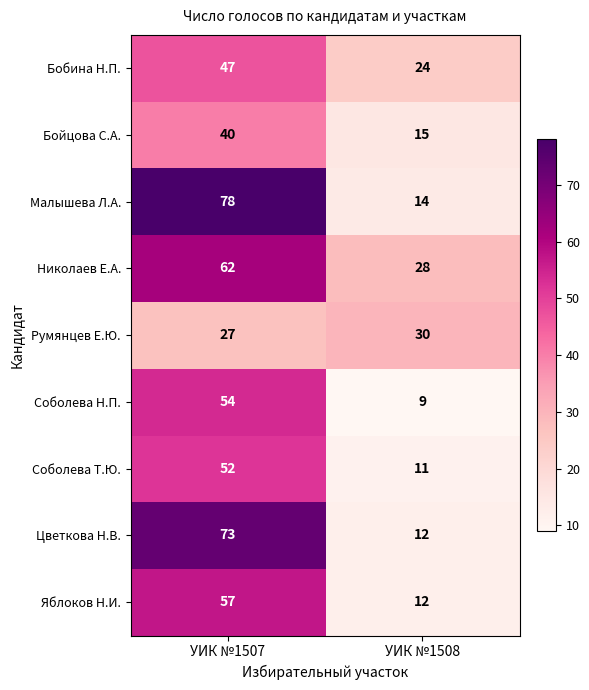

What is the sum of the Бобина Н.П. values at УИК №1508 and УИК №1507?

71